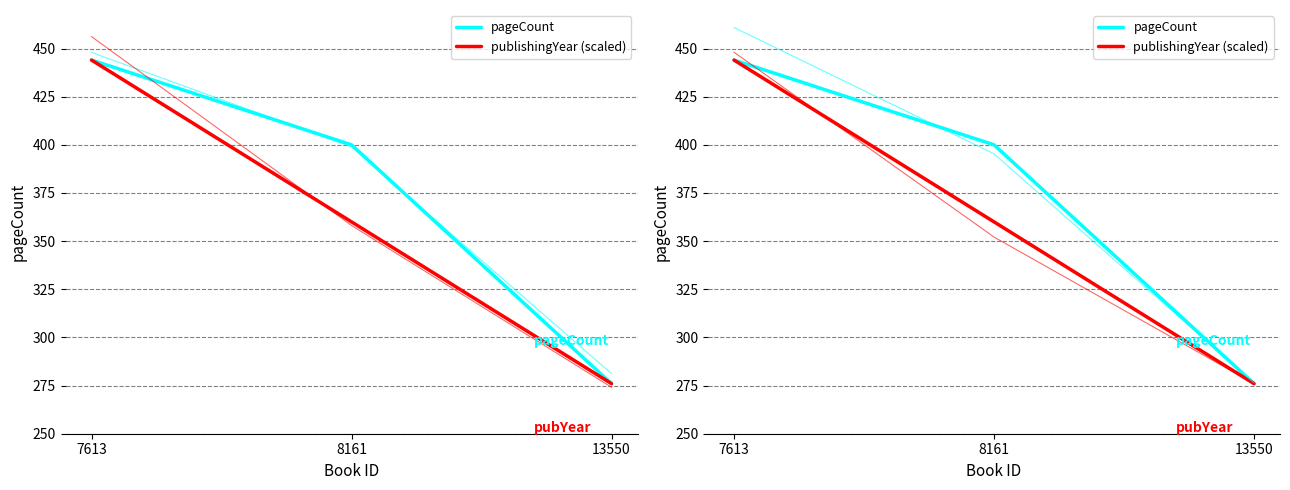

Reading right to left, transcribe all the data shown in this chart.

pageCount: 276	400	444
publishingYear (scaled): 276	360	444